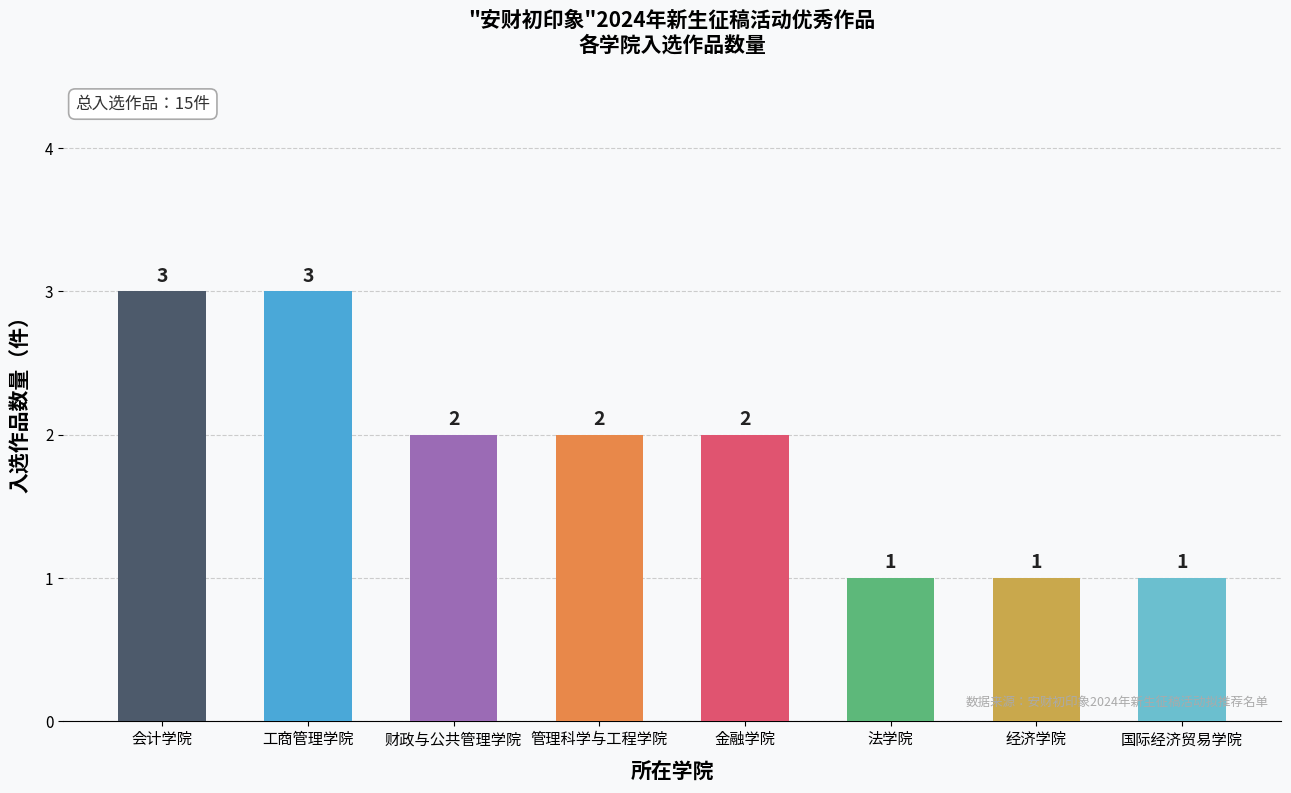

True or false: the data shows 1 at 金融学院.

False